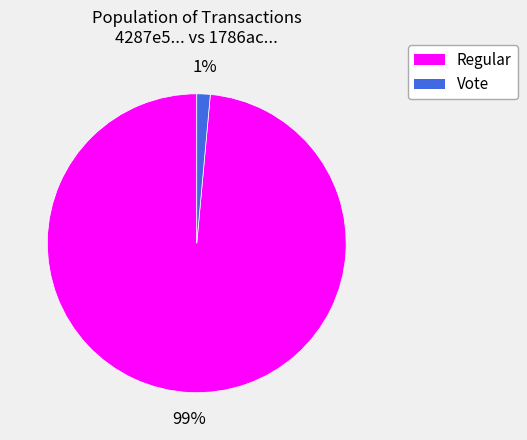

Count the number of slices in the pie.

2